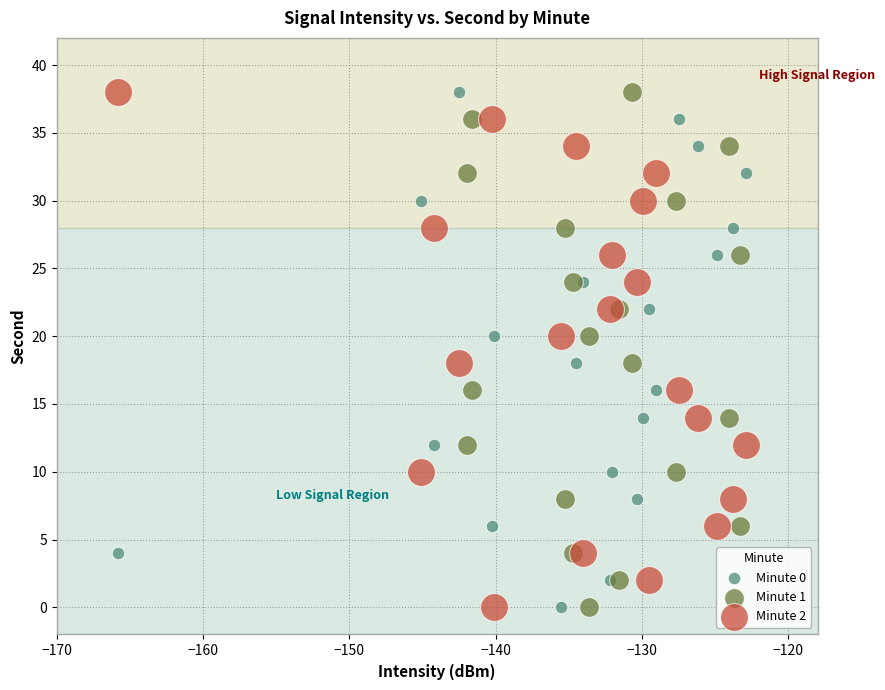

What are all the series names shown in the legend?

Minute 0, Minute 1, Minute 2